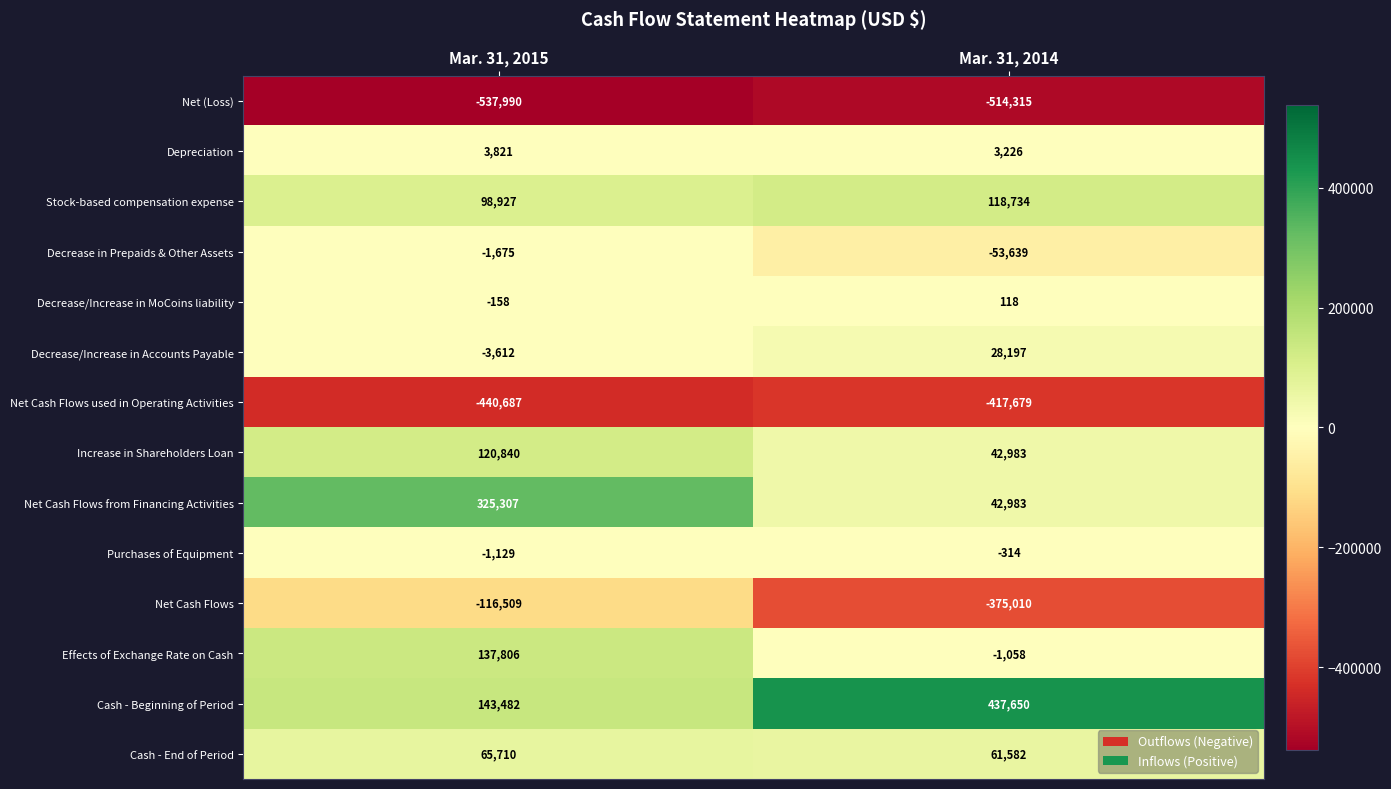

Which category has the highest value across all series?

Mar. 31, 2014